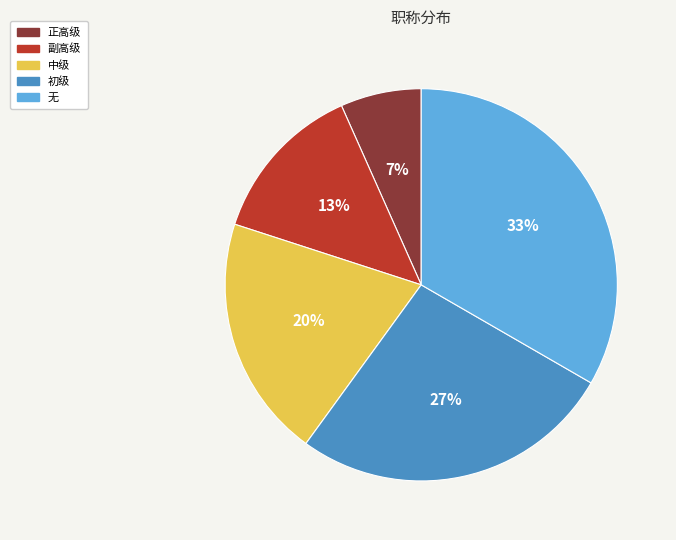

To the nearest percent, what is the combined percentage of 副高级 and 初级?

40%